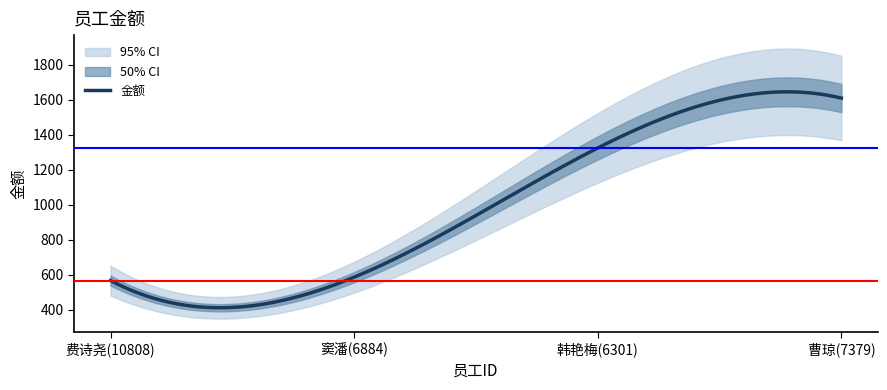

What is the change in value from 6884 to 7379?

+1022.4